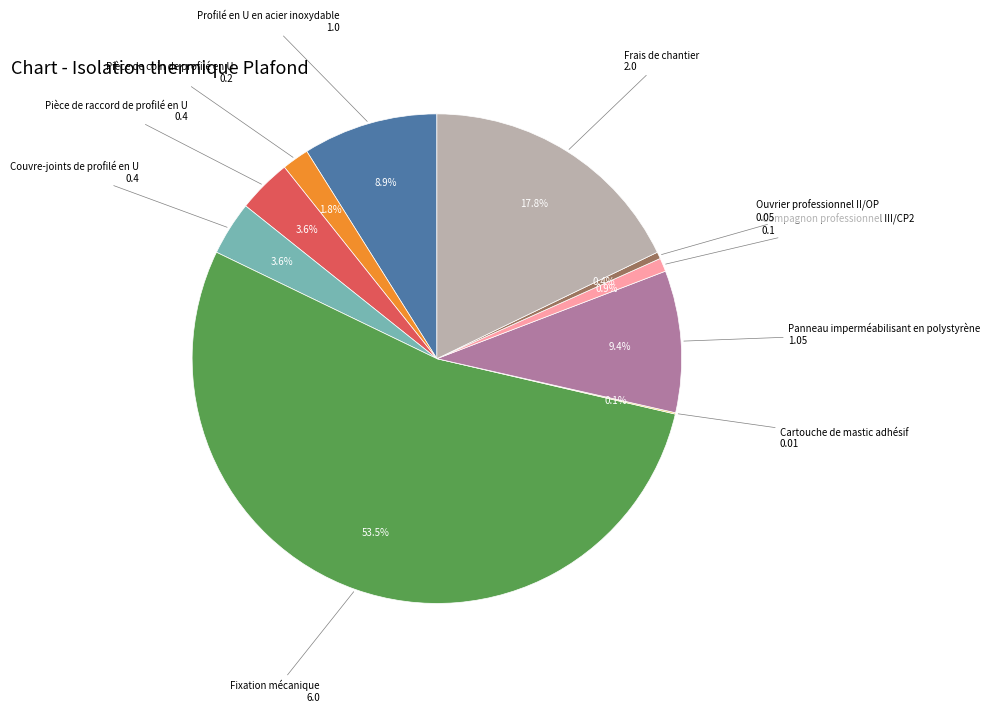

To the nearest percent, what is the combined percentage of Frais de chantier and Fixation mécanique?

71%